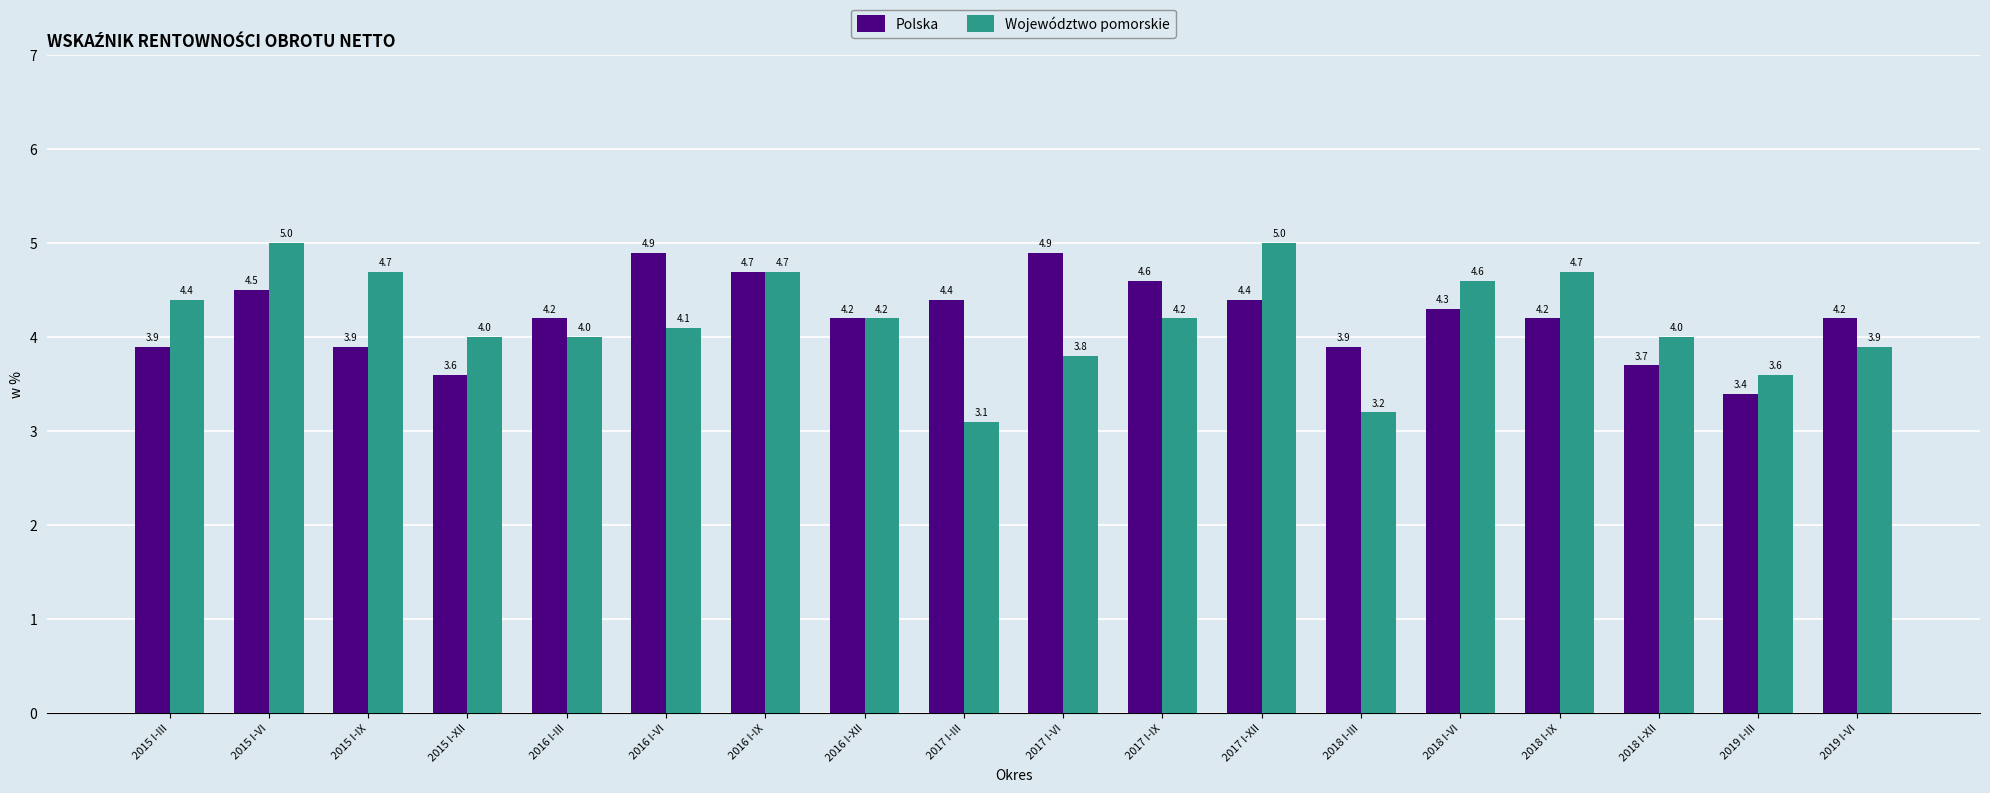

How many groups of bars are there?

18